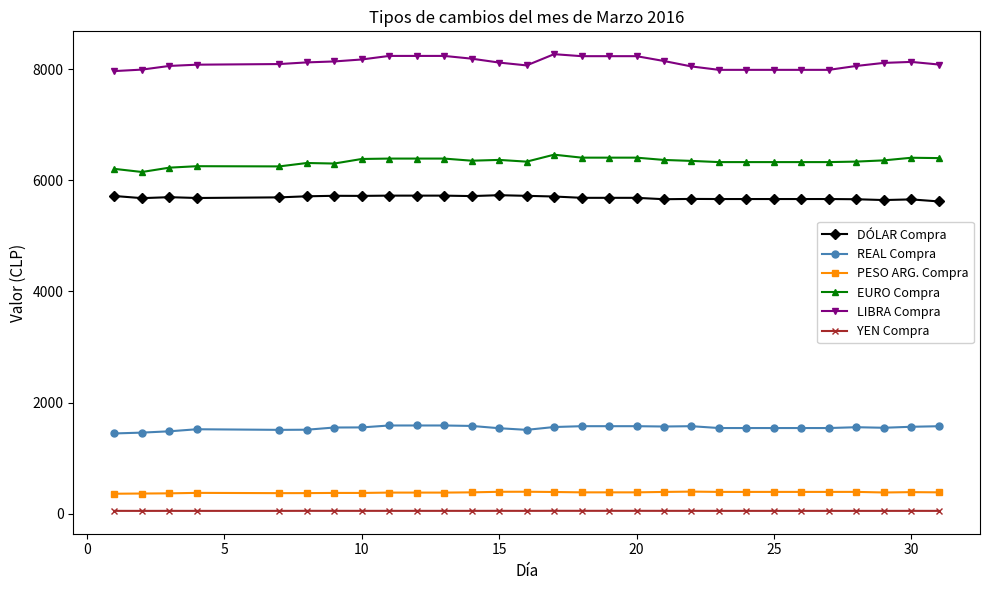

True or false: REAL Compra and EURO Compra intersect in this chart.

False